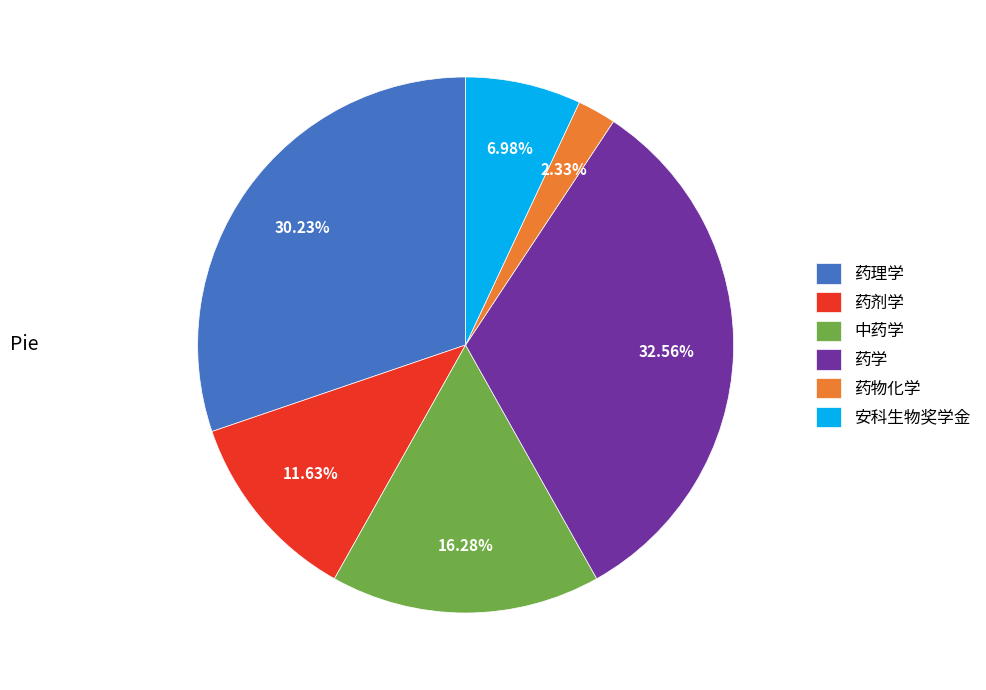

Rank the categories by value from lowest to highest.

药物化学, 安科生物奖学金, 药剂学, 中药学, 药理学, 药学